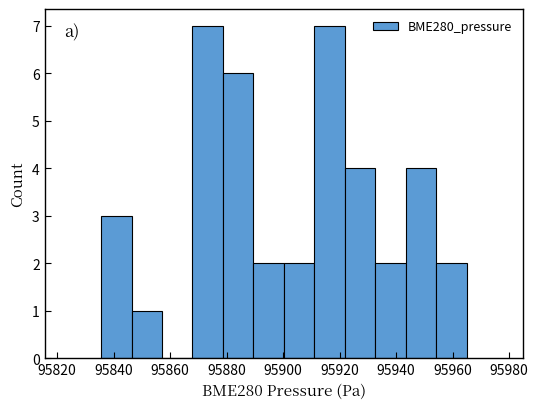

Reading left to right, transcribe this chart: for each bar, give the range it covers on the x-axis and its height. Neither the bar edges nor the heights are printed on the chart, so give them approximately, as read against the axes.

95836 to 95846: 3
95846 to 95858: 1
95858 to 95868: 0
95868 to 95878: 7
95878 to 95890: 6
95890 to 95900: 2
95900 to 95912: 2
95912 to 95922: 7
95922 to 95932: 4
95932 to 95944: 2
95944 to 95954: 4
95954 to 95964: 2